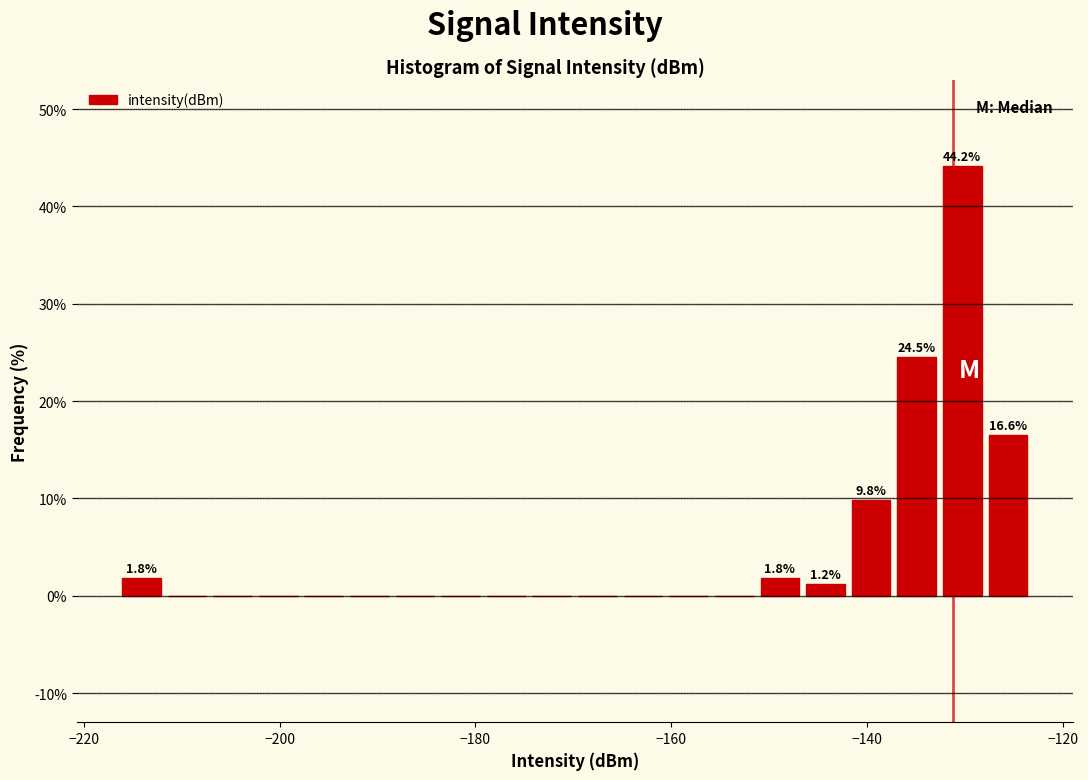

Read against the x-axis, roughly where is the centre of the tallest bar?

-130